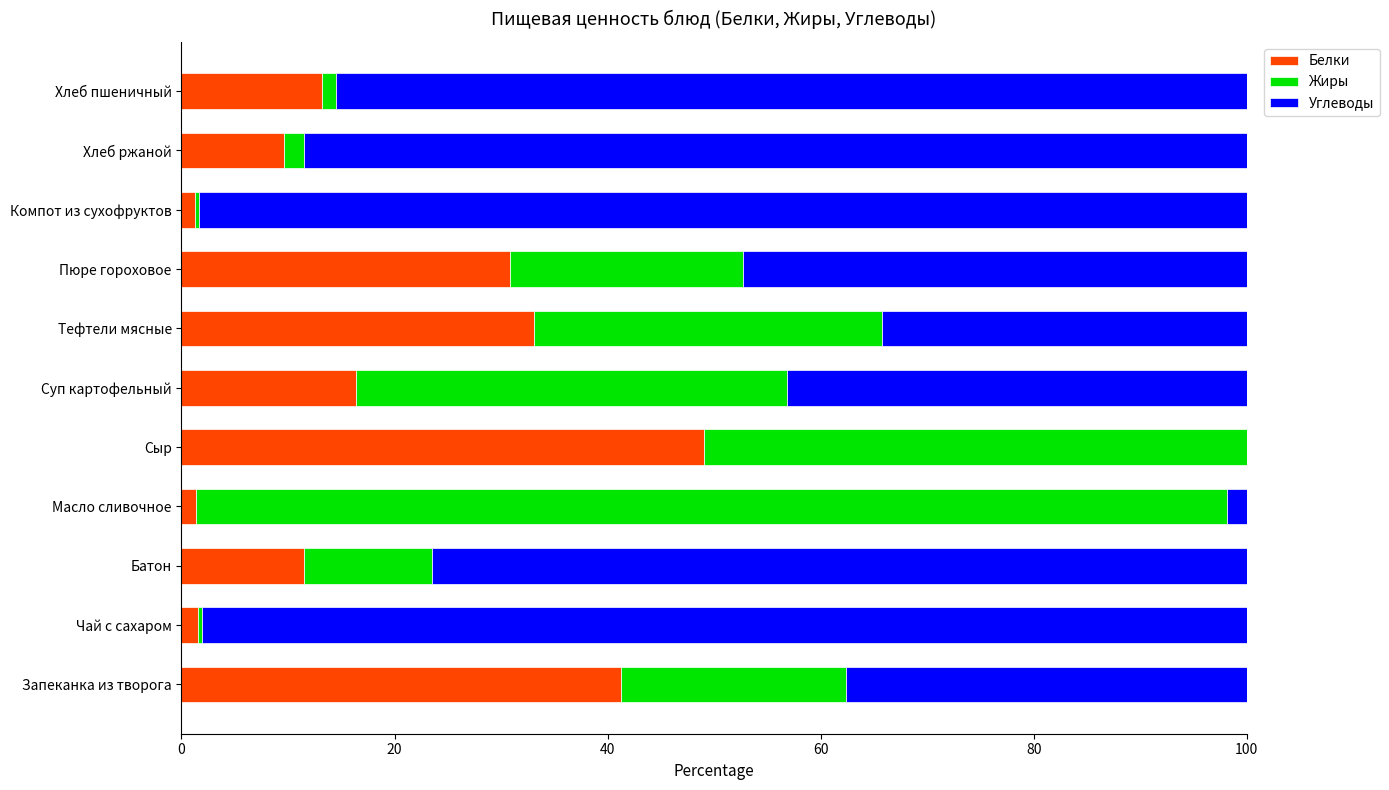

What is the approximate value of Белки at Тефтели мясные?

33.1